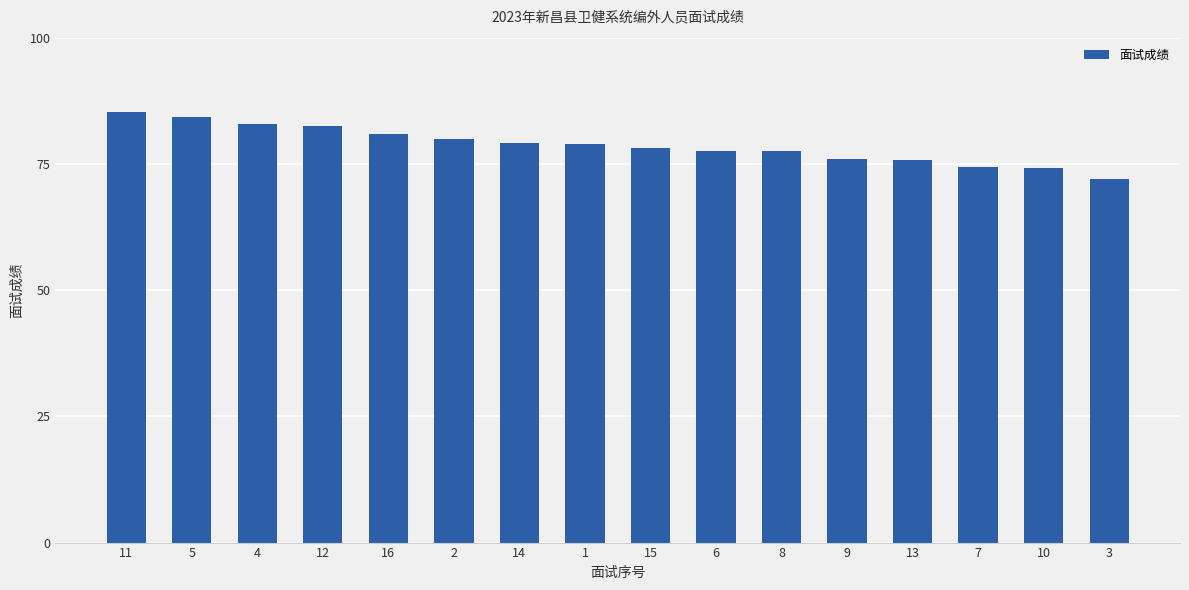

At which category does the chart reach its minimum across all series?

3